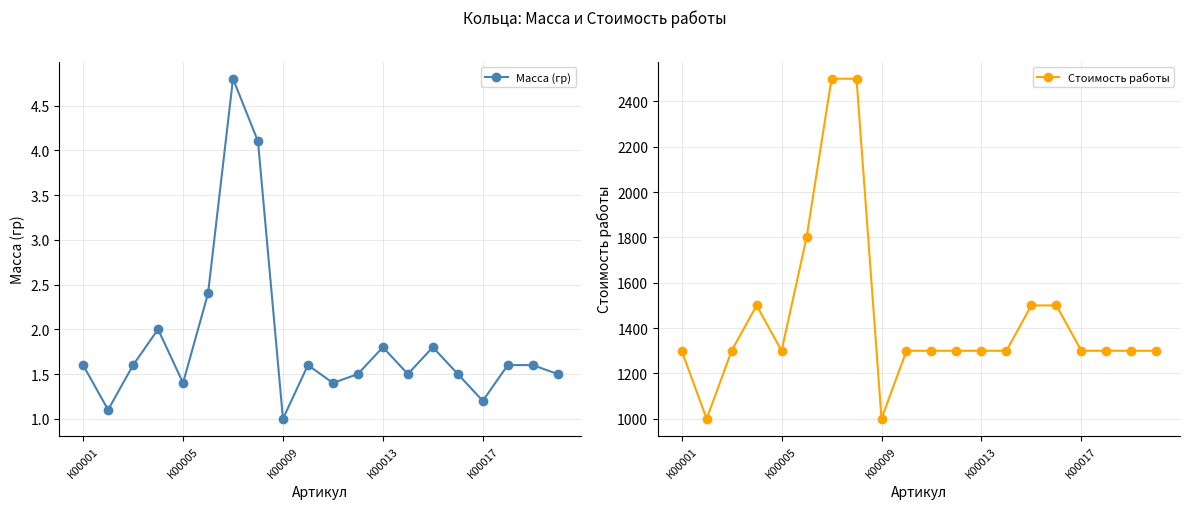

What are all the series names shown in the legend?

Масса (гр), Стоимость работы